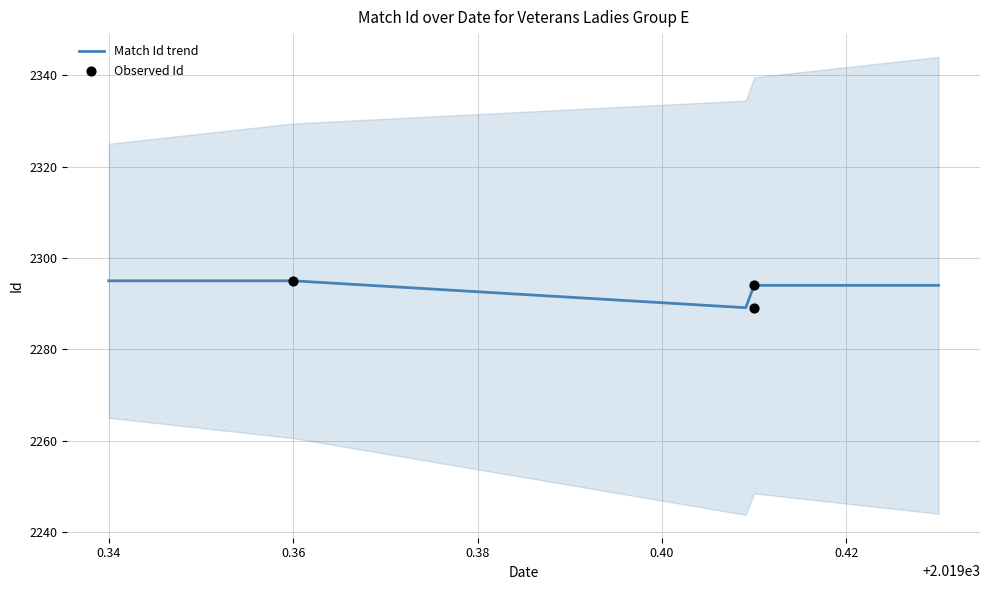

Between 18:30:00 and 18:30:00, which is larger?

18:30:00